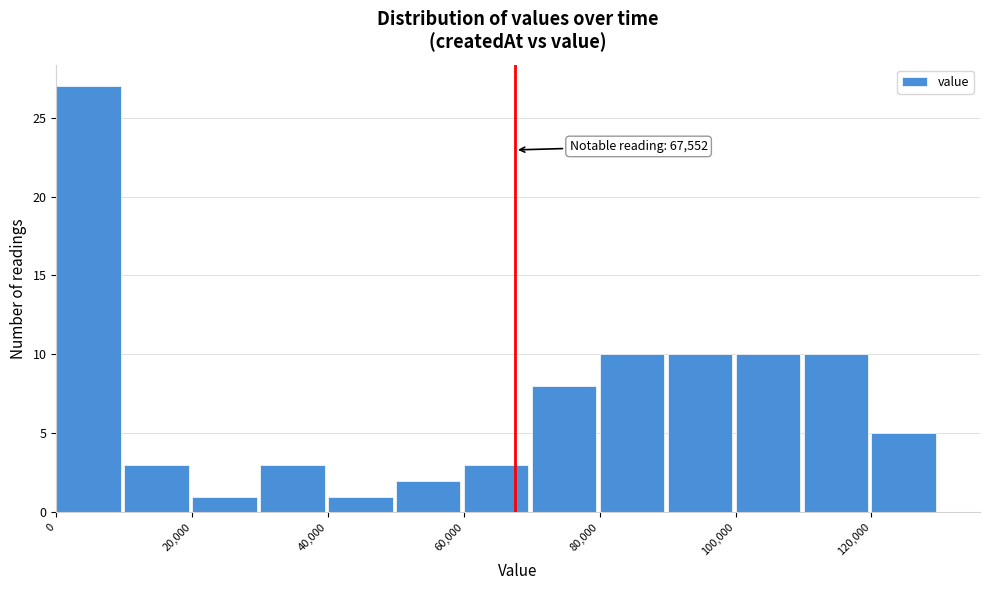

Which range on the x-axis has the tallest bar?

0 to 10000